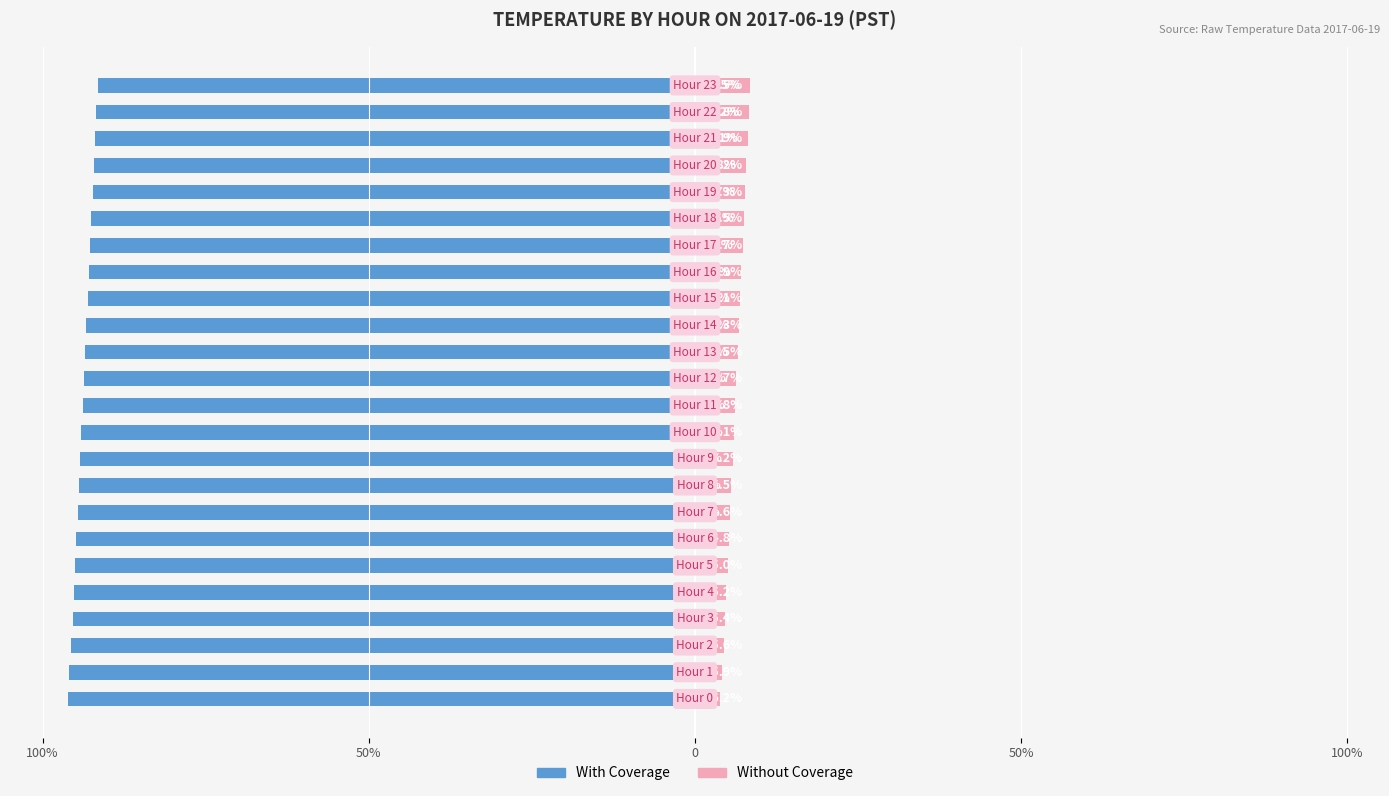

Is it true that With Coverage equals -93.1 at 15?

True